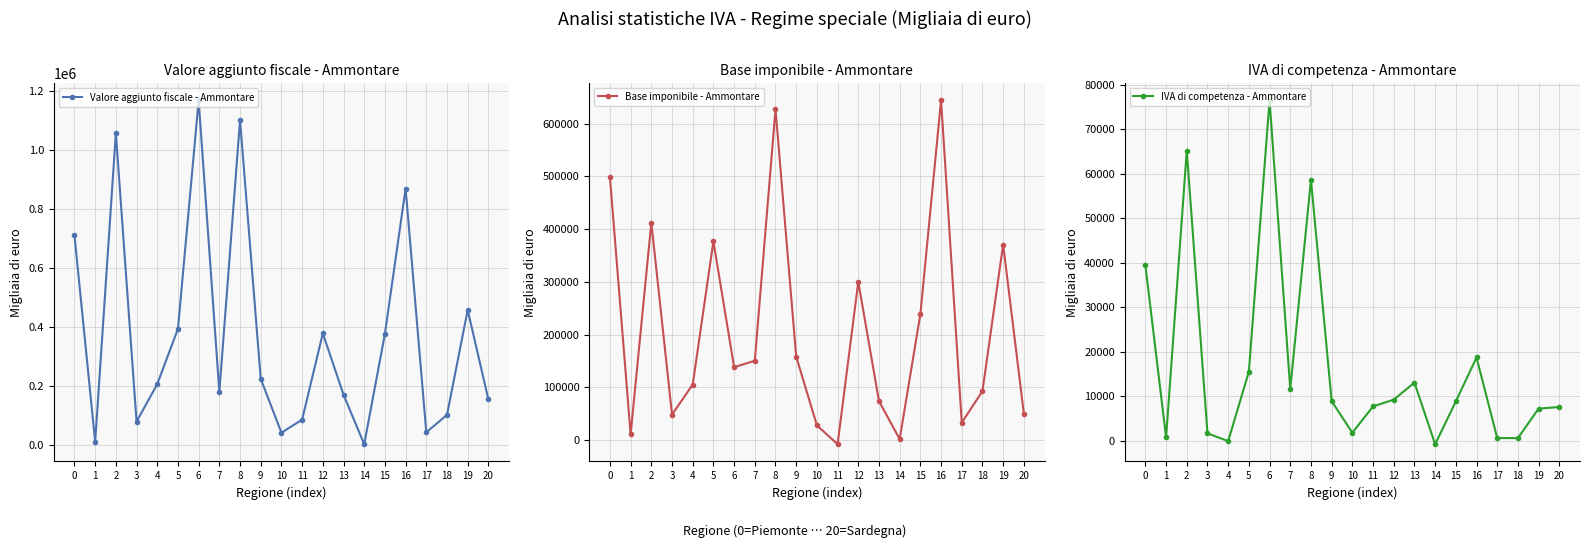

What is the value of the IVA di competenza - Ammontare point at the 16th from the left?

8882